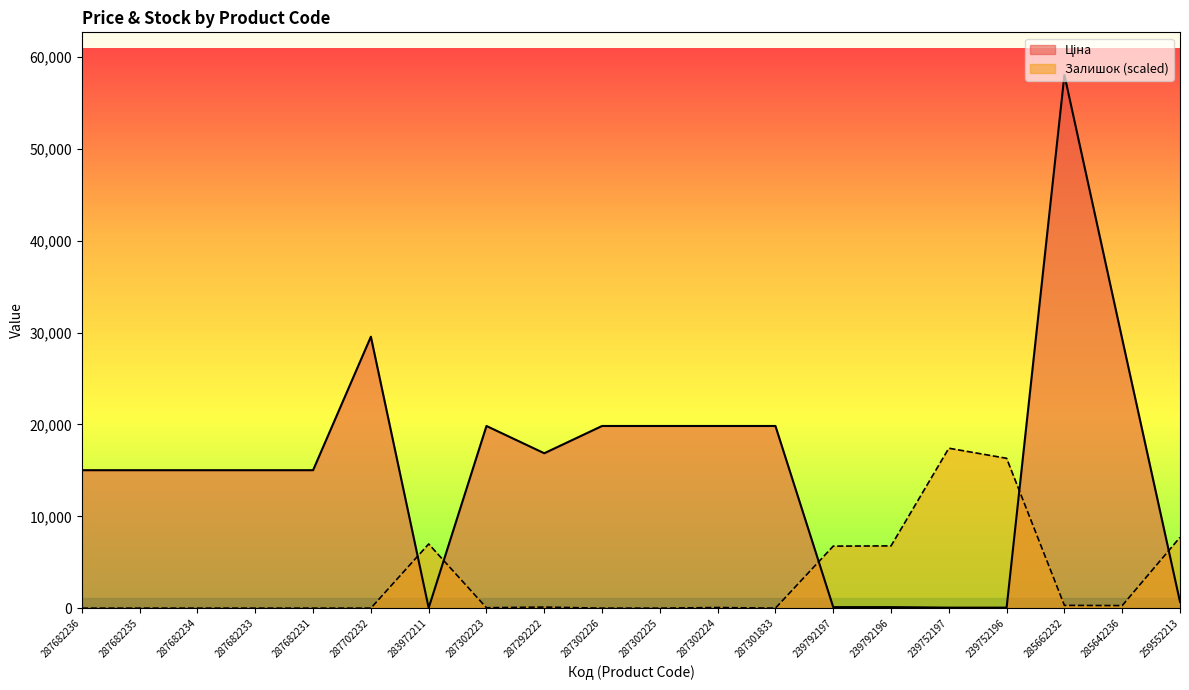

What is the difference between the Залишок values at 287301833 and 285642236?

280.4